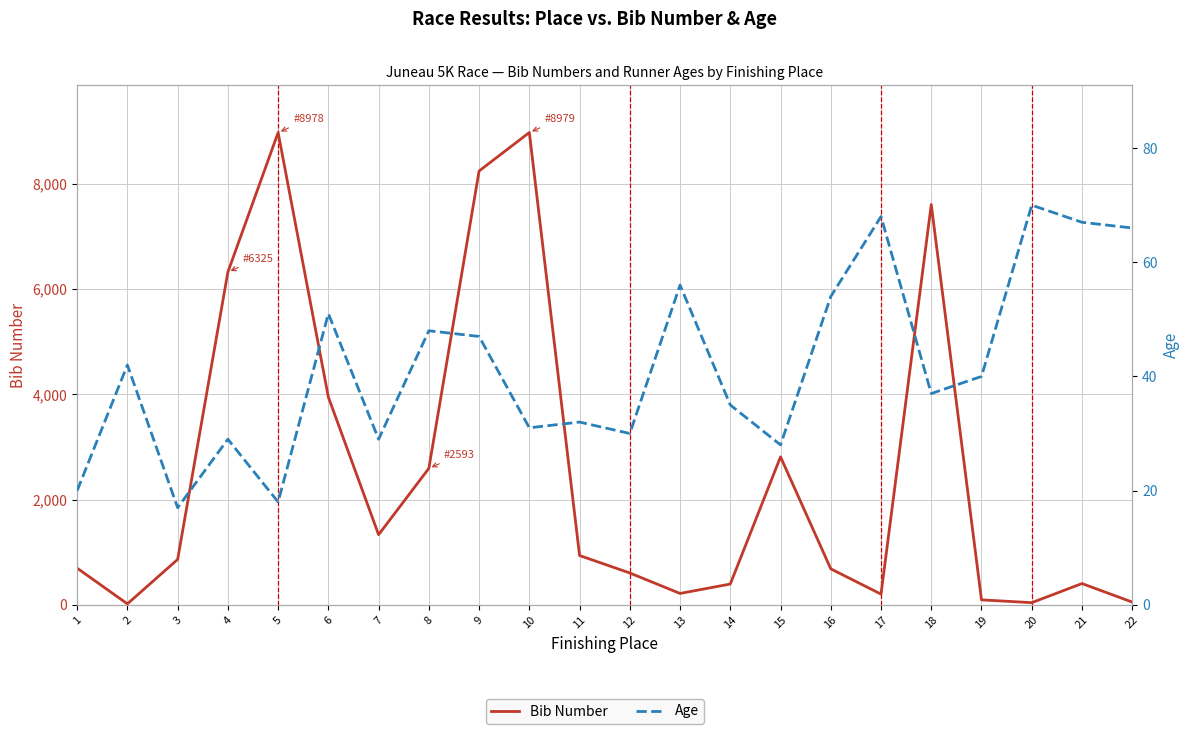

Where do Bib Number and Age first cross each other?

1 and 2